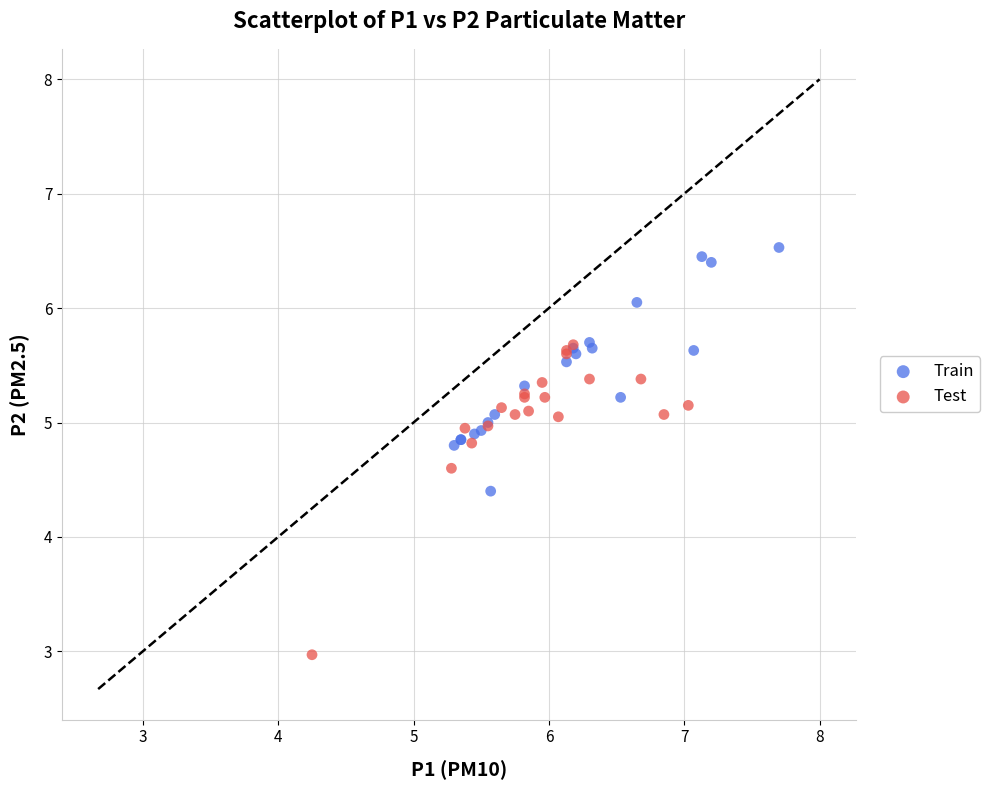

Which series reaches the maximum Y coordinate?

Train